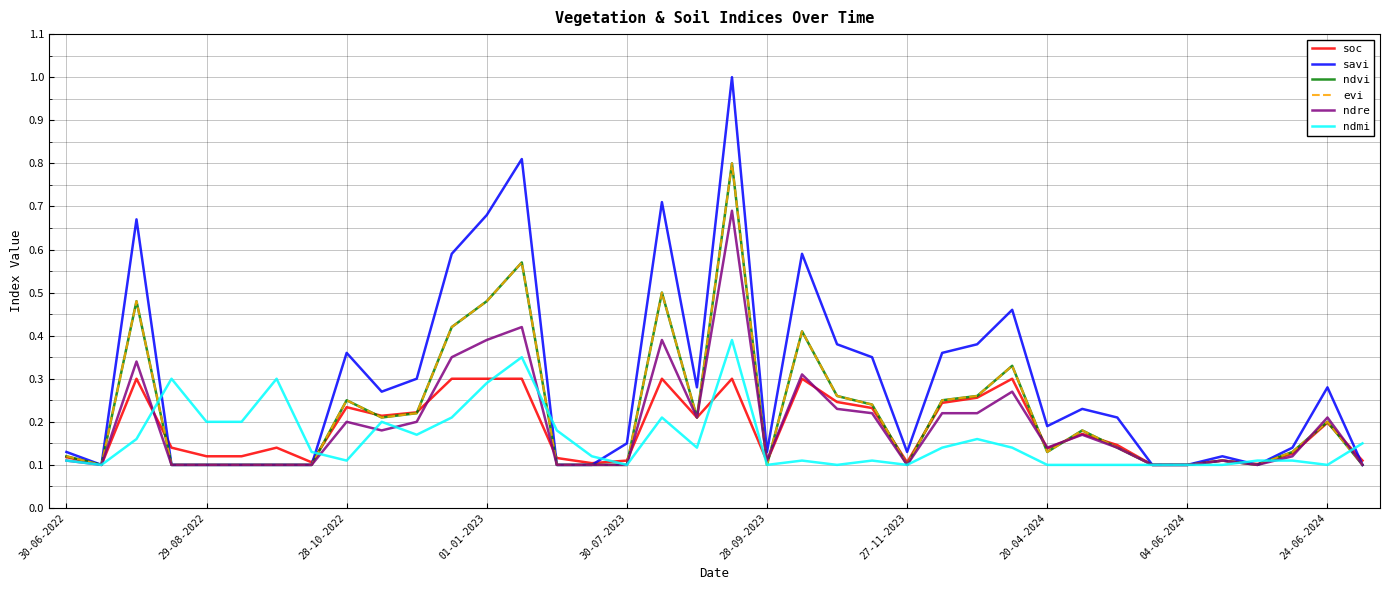

What is the average value of the ndmi series?

0.2